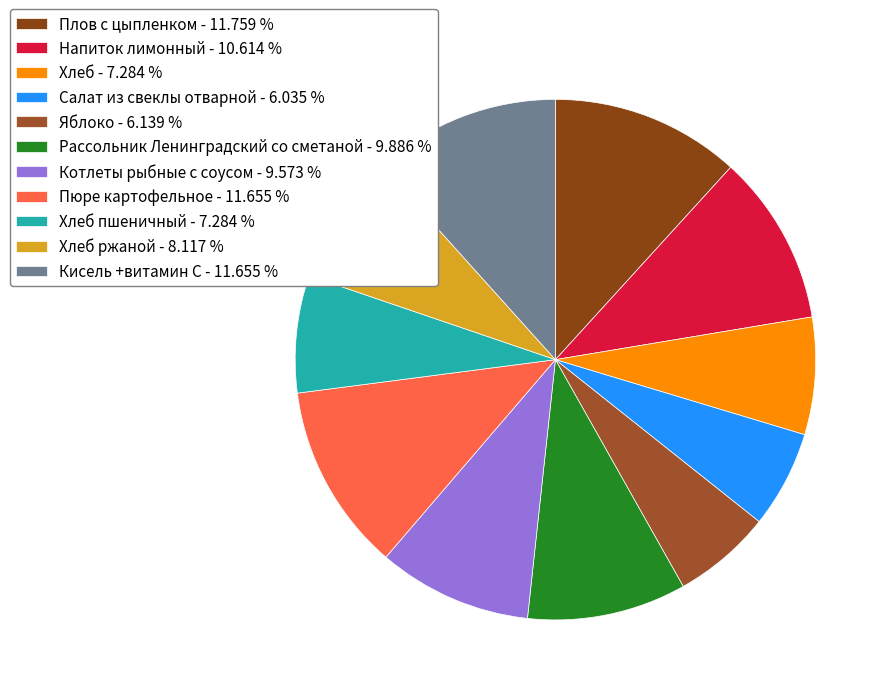

How many segments does this pie chart have?

11